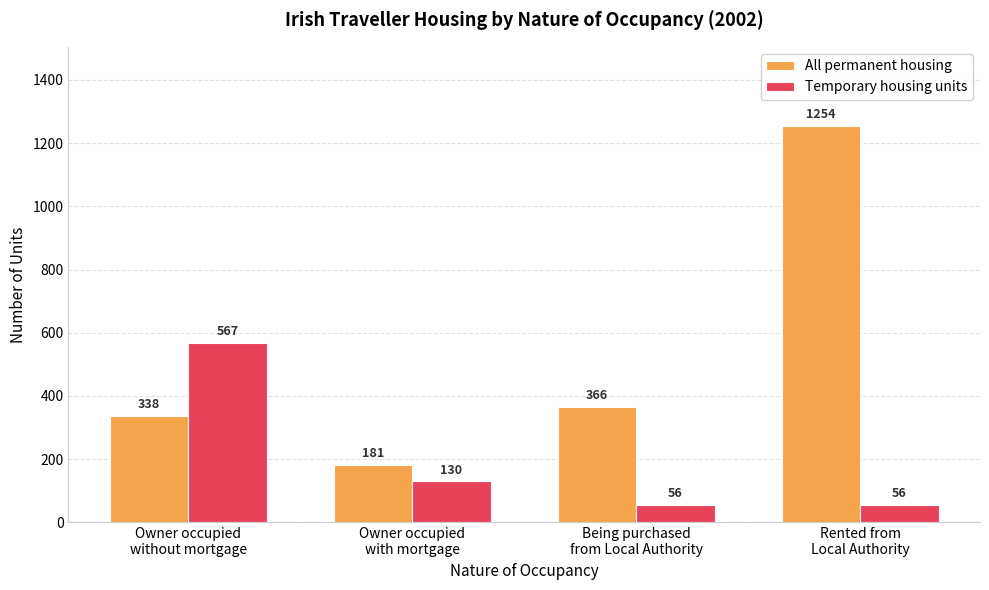

List the series in order of their overall mean, lowest first.

Temporary housing units, All permanent housing